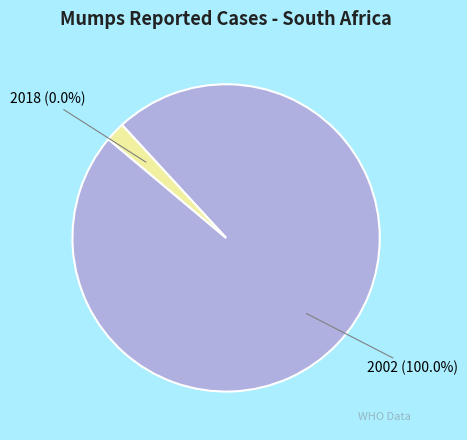

To the nearest percent, what portion does 2002 represent?

100%